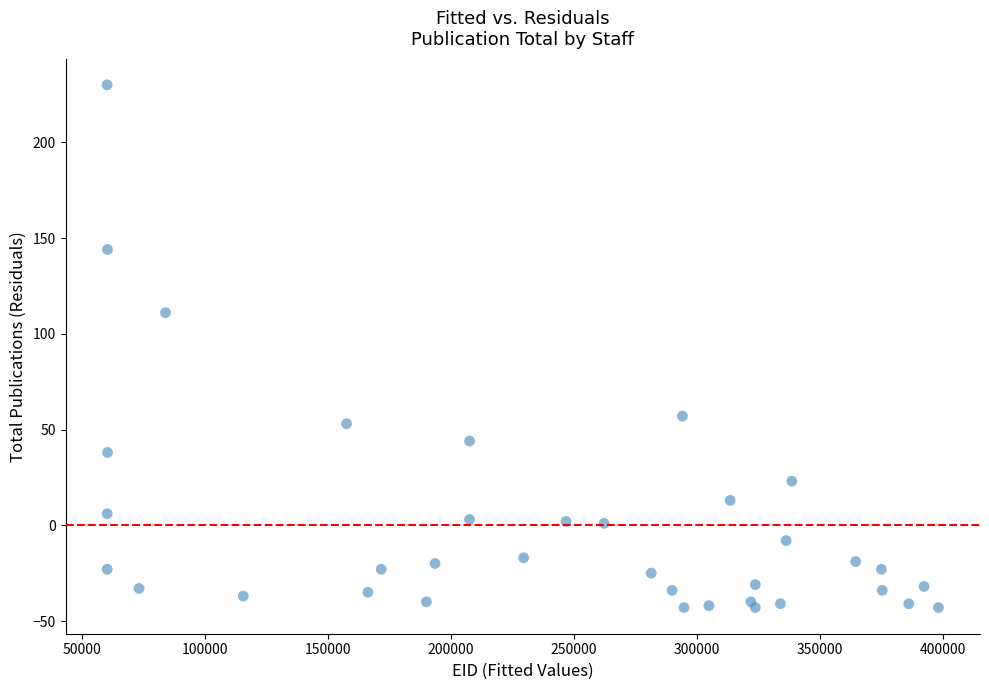

What Y value in the scatter plot is closest to 93?

111.1